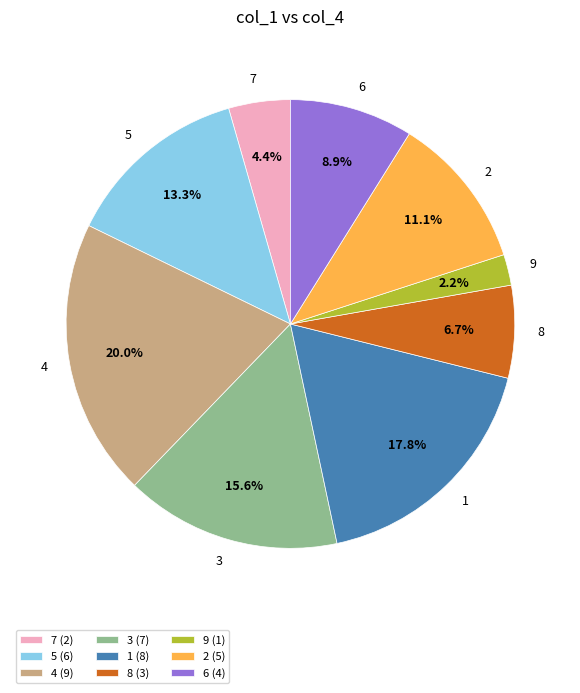

To the nearest percent, what portion does 7 represent?

4%